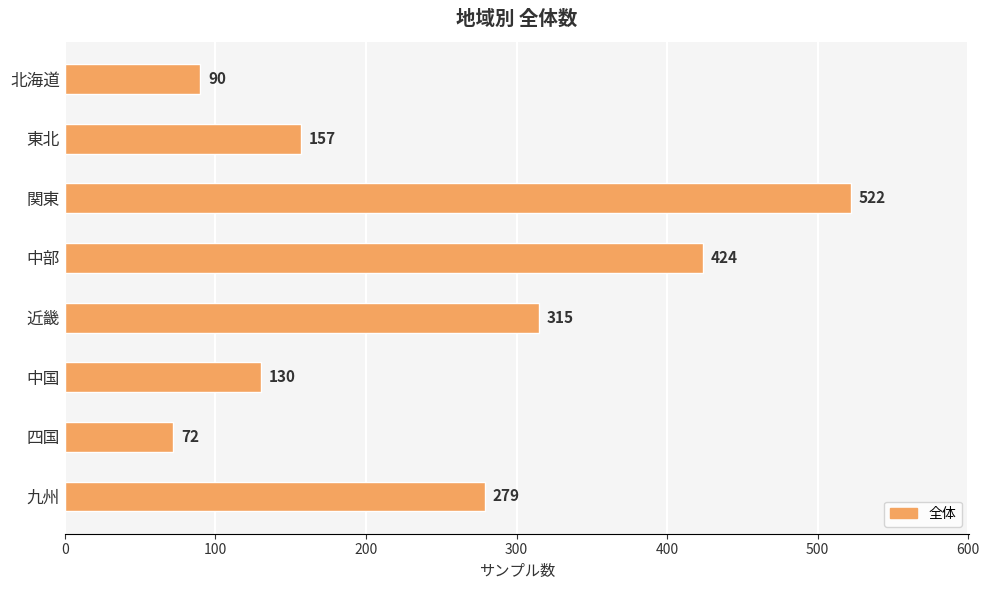

Between 近畿 and 中国, which is larger?

近畿